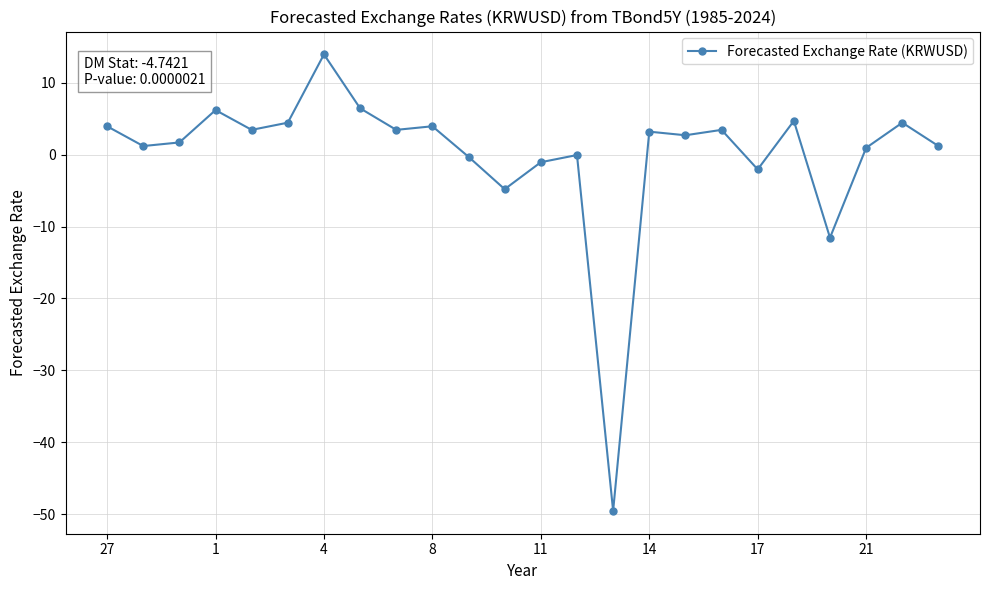

What is the value of the 21st point from the left?

-11.6